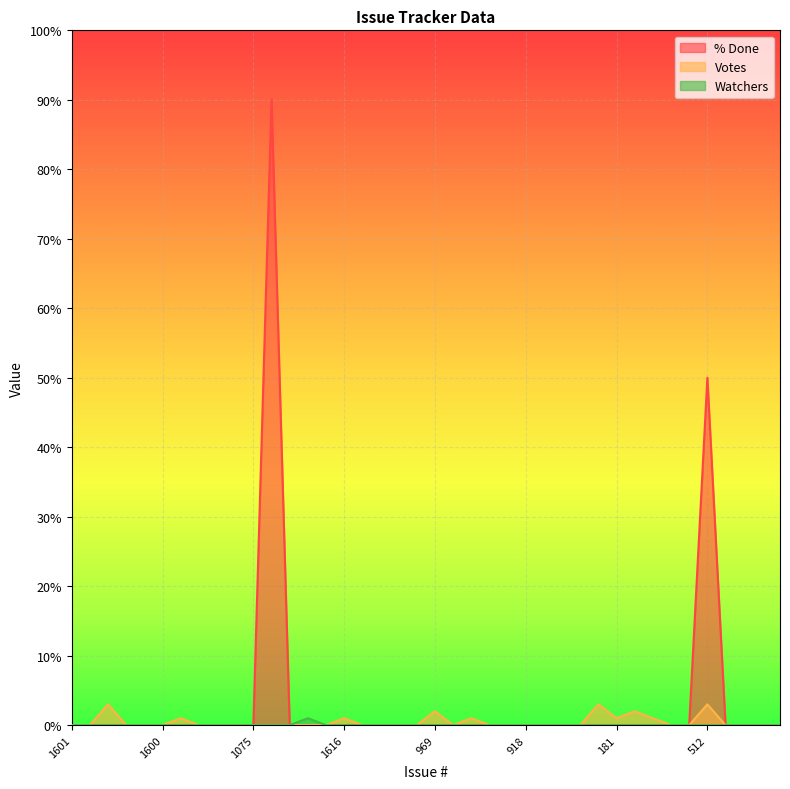

How many lines are shown in the chart?

3